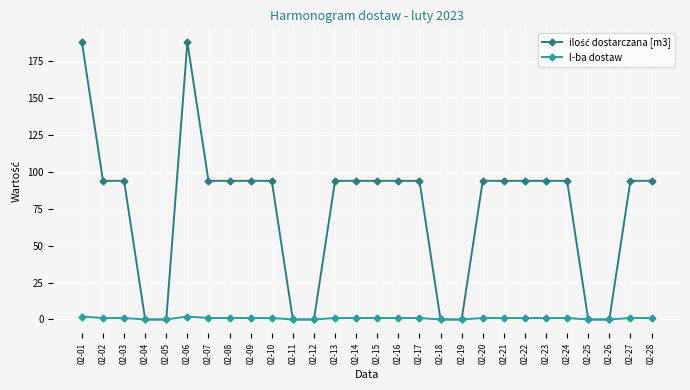

At how many categories does at least one series exceed 10?

20